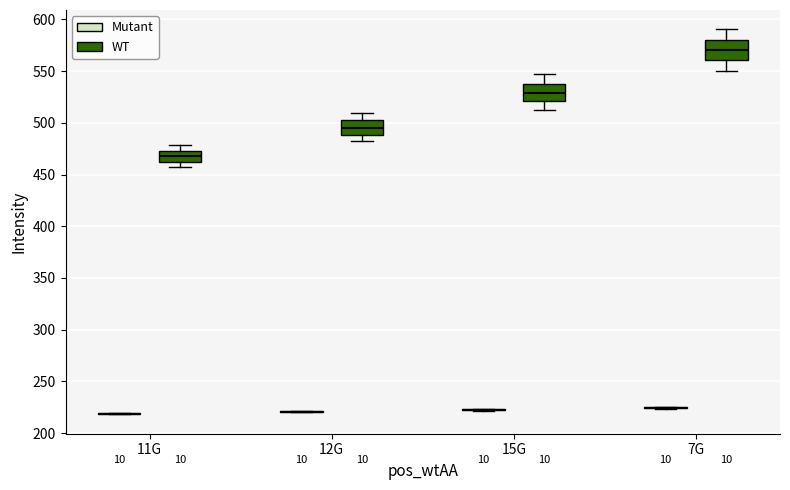

Reading left to right, transcribe this box plot: for each box, give where its median line is, the range the box spans, and where its two whiskers end, as read against the y-axis. The values are not printed on the chart, so give them approximately, as read against the axis.

11G (Mutant): box collapsed to a line at 220, whiskers 220 to 220
11G (WT): median 470, box 460 to 475, whiskers 460 (just below the box's lower edge) to 480
12G (Mutant): box collapsed to a line at 220, whiskers 220 to 220
12G (WT): median 495, box 490 to 500, whiskers 480 to 510
15G (Mutant): box collapsed to a line at 225, whiskers 220 to 225
15G (WT): median 530, box 520 to 540, whiskers 510 to 545
7G (Mutant): box collapsed to a line at 225, whiskers 225 to 225
7G (WT): median 570, box 560 to 580, whiskers 550 to 590